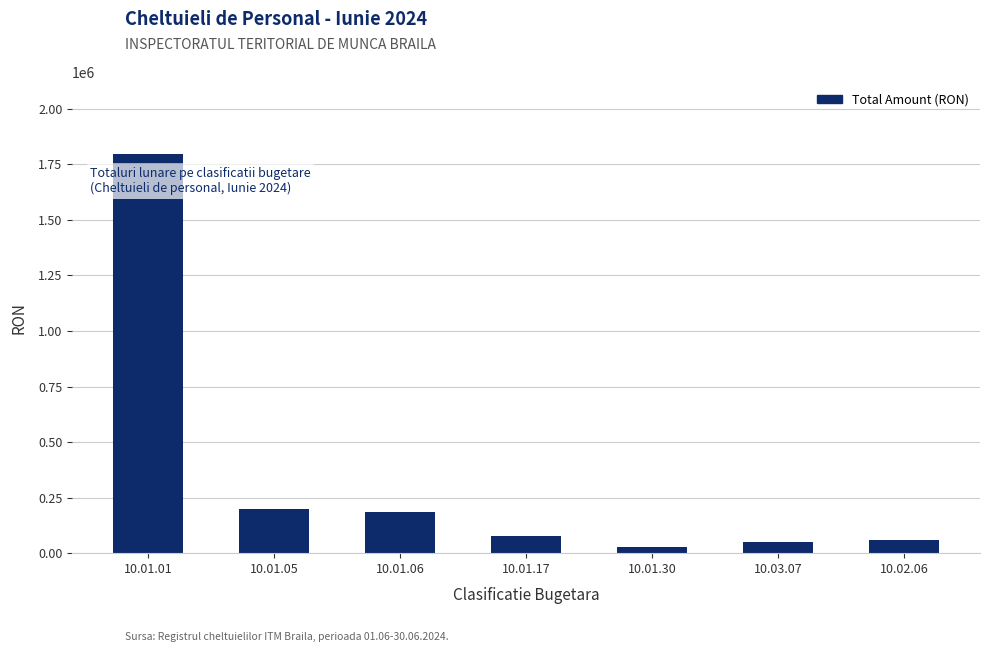

What is the label of the 7th bar from the left?

10.02.06